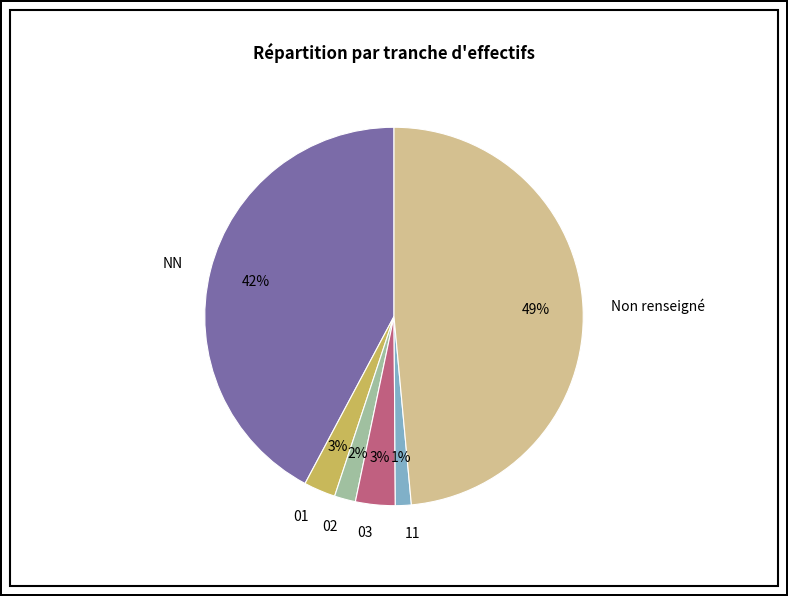

To the nearest percent, what percentage of the pie is NN?

42%